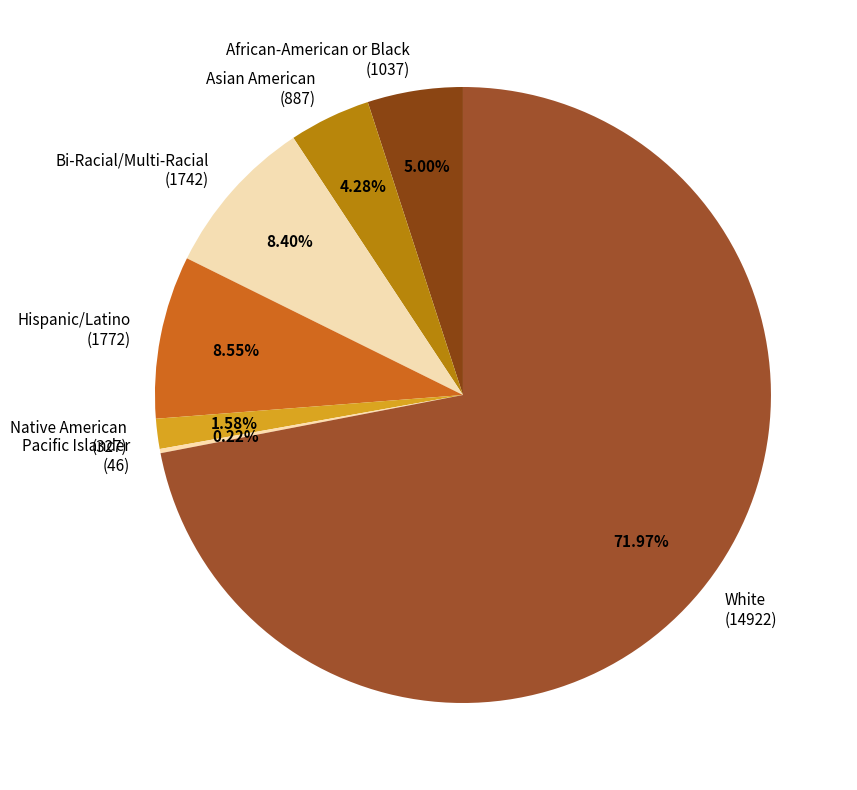

Does any single category account for the majority?

Yes